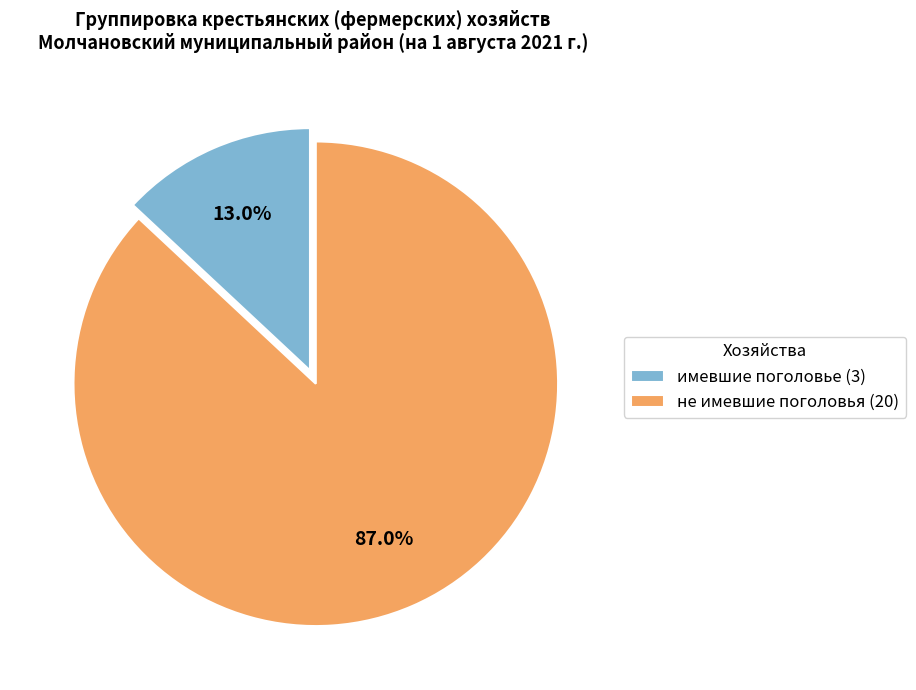

What percentage is the не имевшие поголовья (20) slice, to the nearest percent?

87%